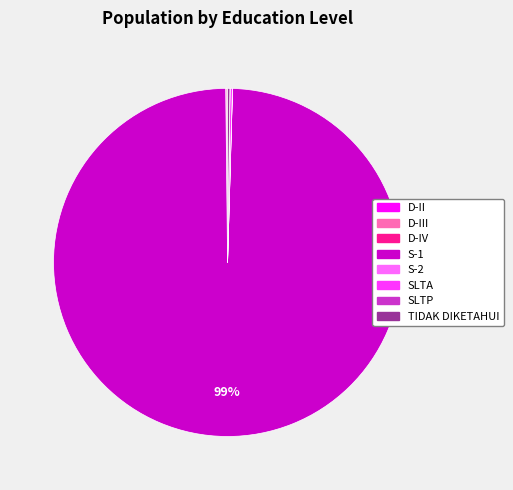

To the nearest percent, what is the average slice percentage?

12%